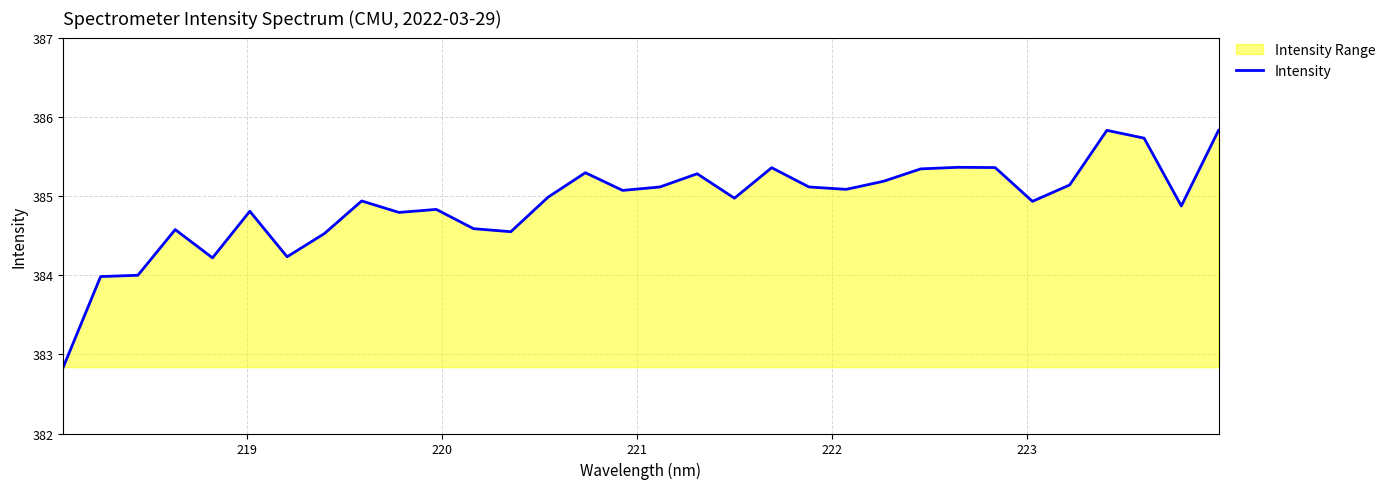

What is the minimum value shown in the chart?

382.8